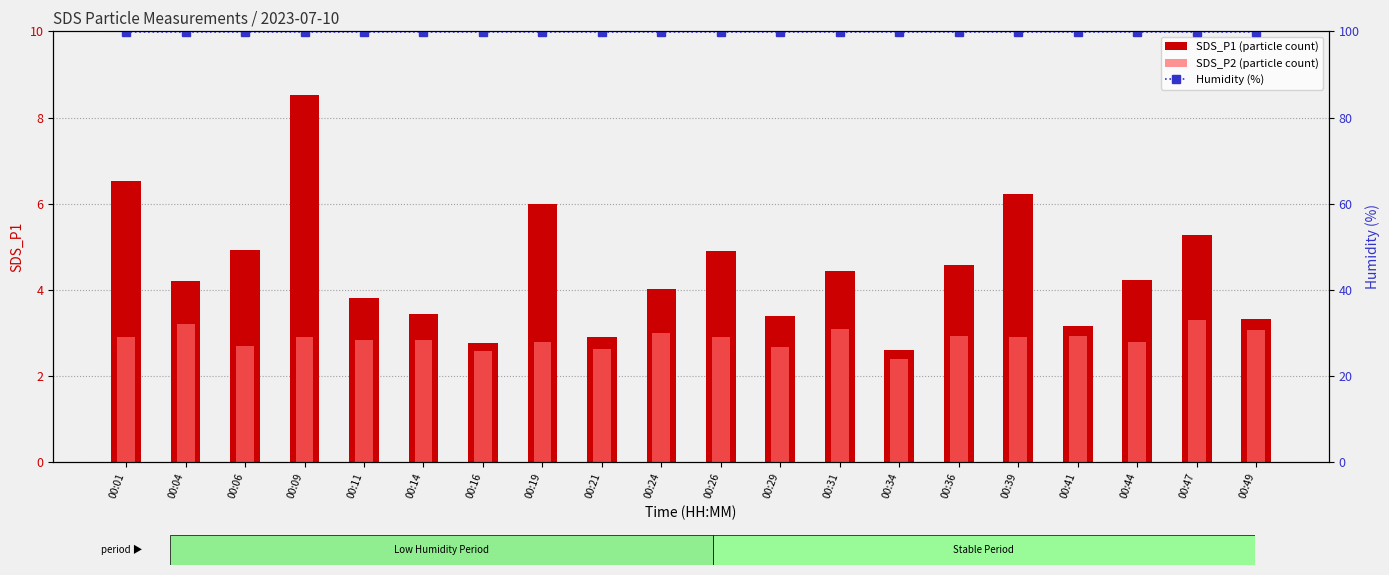

Which series has the largest total across all categories?

Humidity (%)